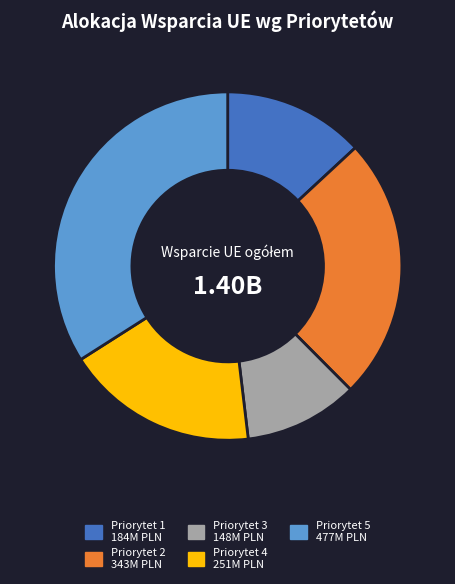

What is the ratio of the value at Priorytet 4 to the value at Priorytet 2?

0.7